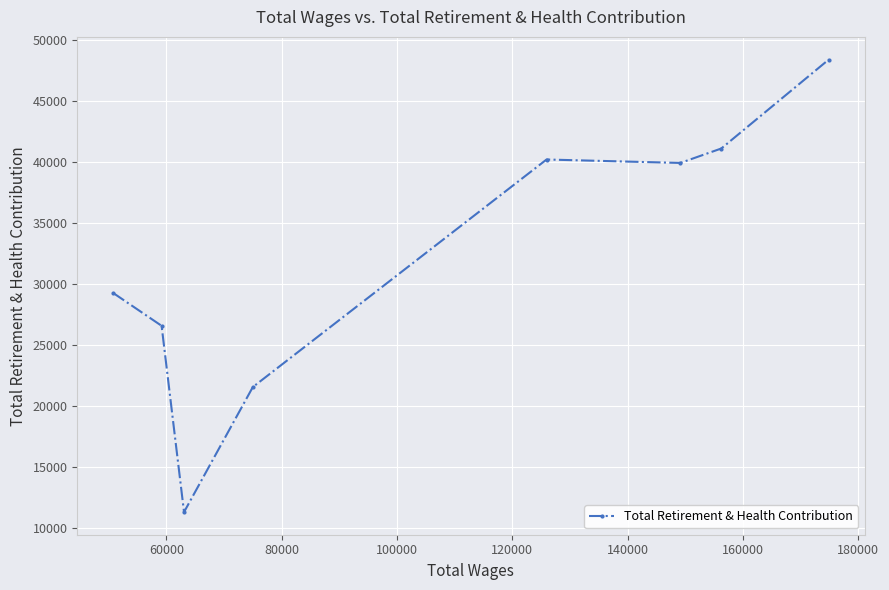

Reading right to left, list all the values displayed in this chart.

48380	41092	39911	40192	21559	11319	26574	29268